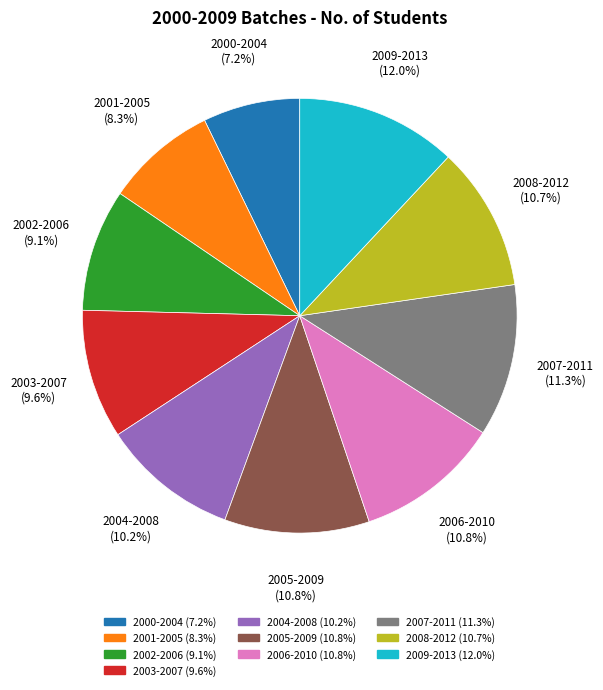

How much of the chart is everything except 2008-2012?

89.3%